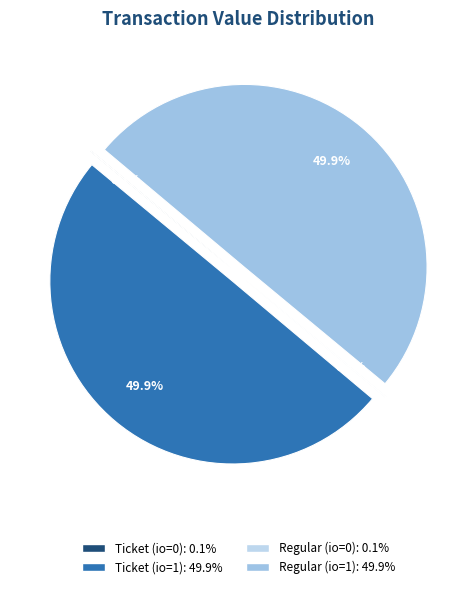

The Ticket (io=0) slice represents 0% of the pie. True or false?

True